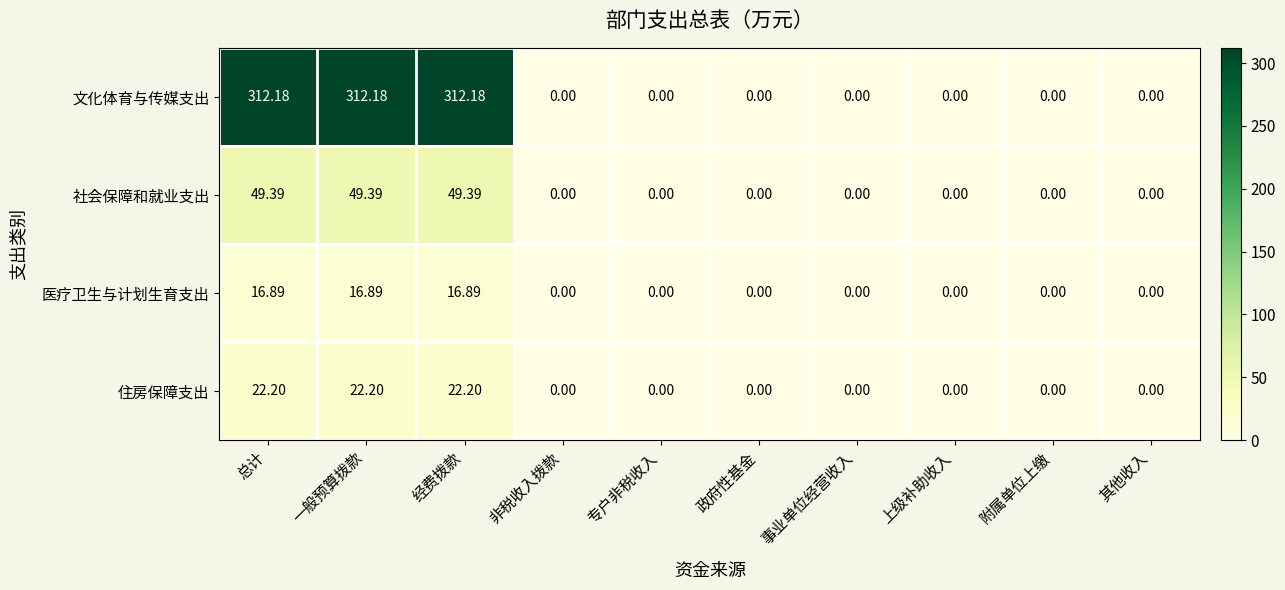

List the series in order of their peak value, highest first.

文化体育与传媒支出, 社会保障和就业支出, 住房保障支出, 医疗卫生与计划生育支出